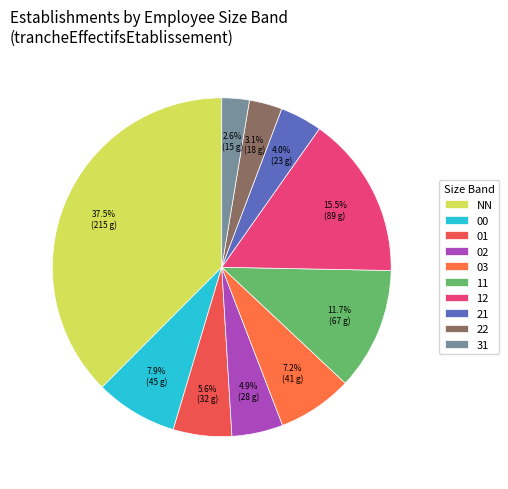

To the nearest percent, what portion does 03 represent?

7%